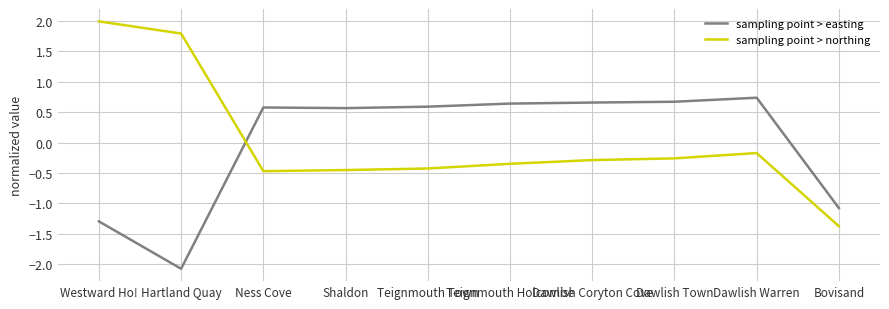

What is the difference between the second highest and minimum values in the sampling point > easting series?

2.7